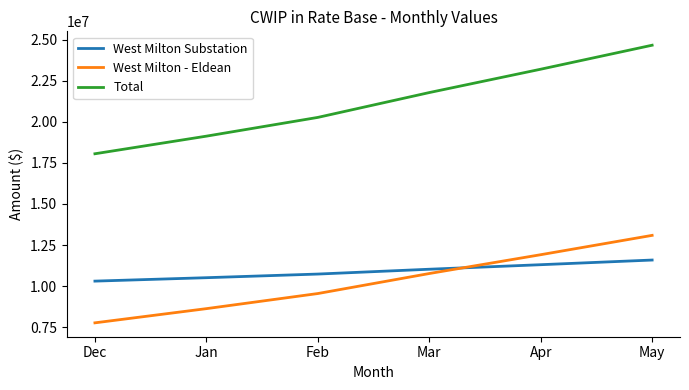

Does the chart have visible grid lines?

No